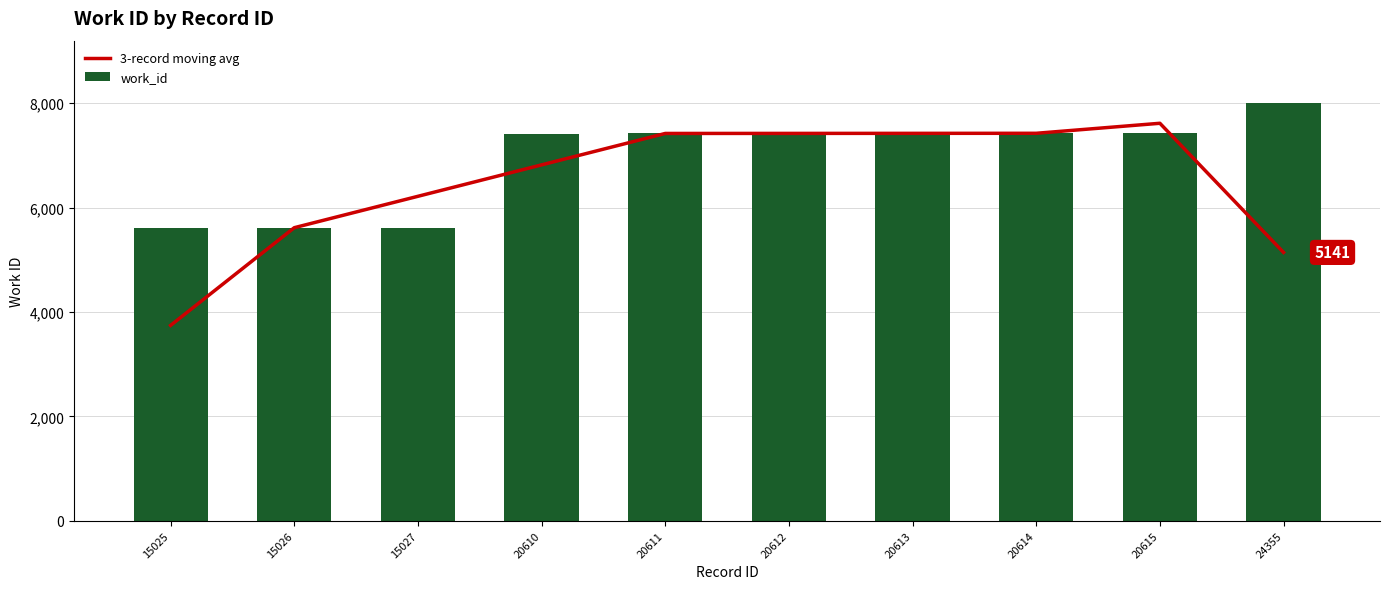

List the labels in order of work_id value, smallest first.

15025, 15026, 15027, 20610, 20611, 20612, 20613, 20614, 20615, 24355